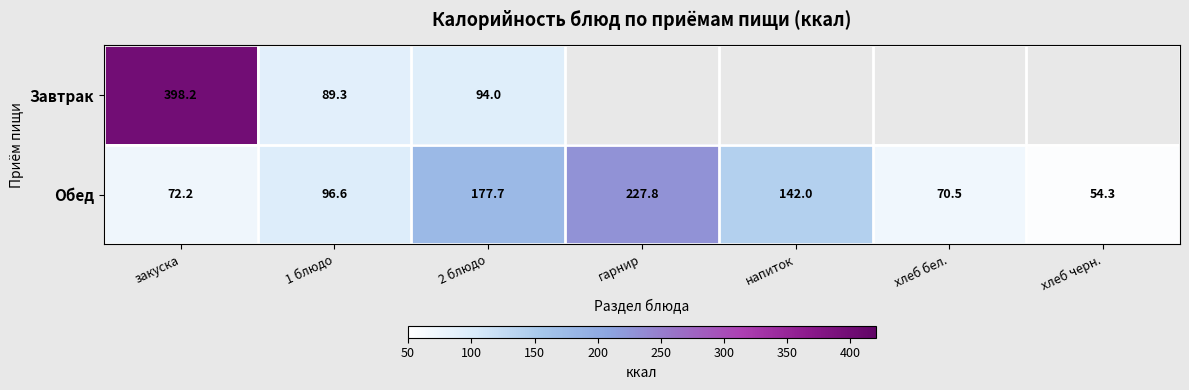

Is the value of Обед at 1 блюдо greater than the value of Завтрак at закуска?

No